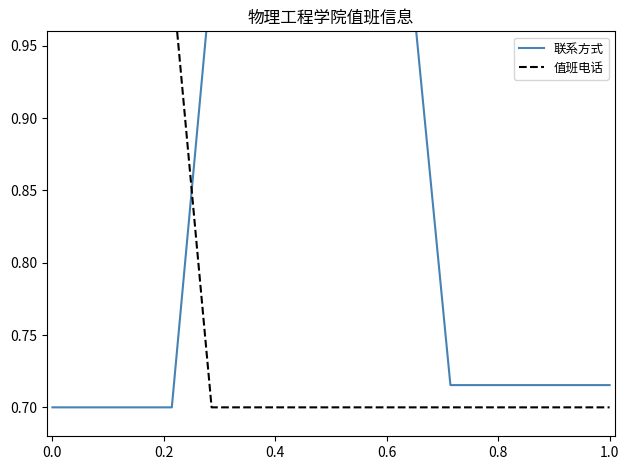

How many times do 值班电话 and 联系方式 cross each other?

1